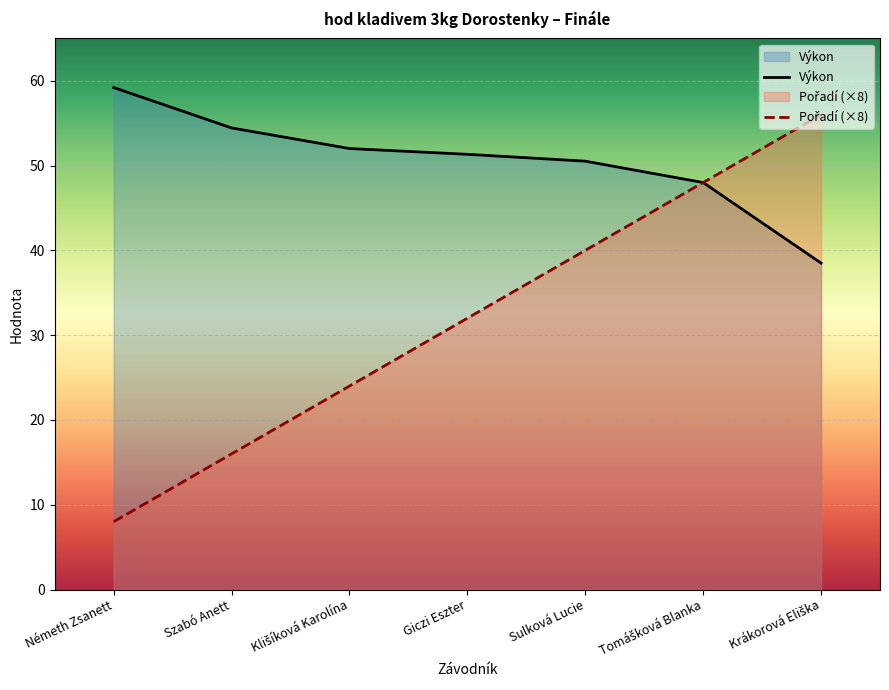

How many data points does each series have?

7